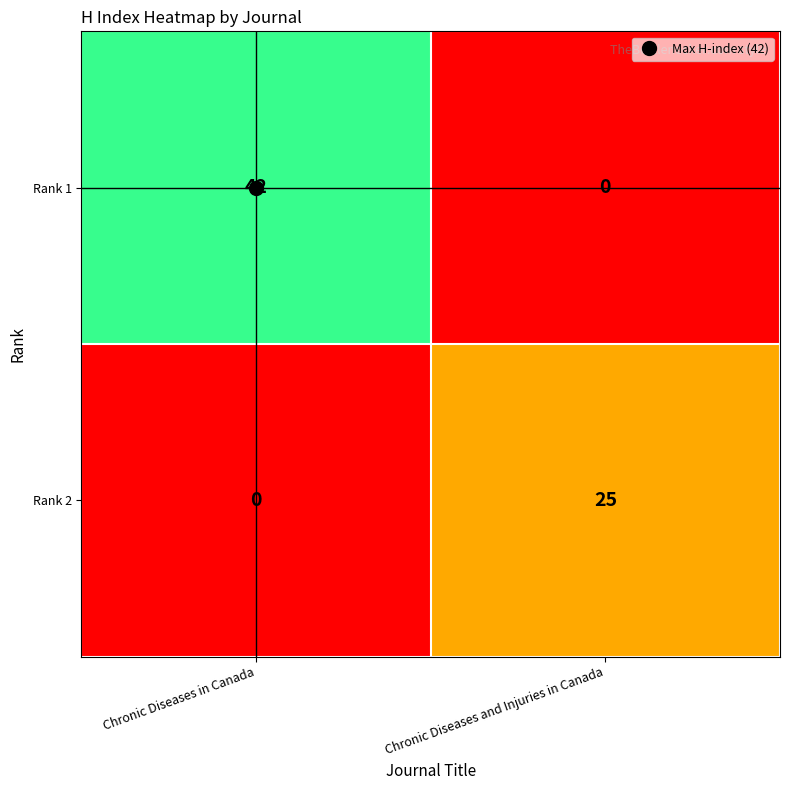

Rank the series by their maximum value, from highest to lowest.

Rank 1, Rank 2